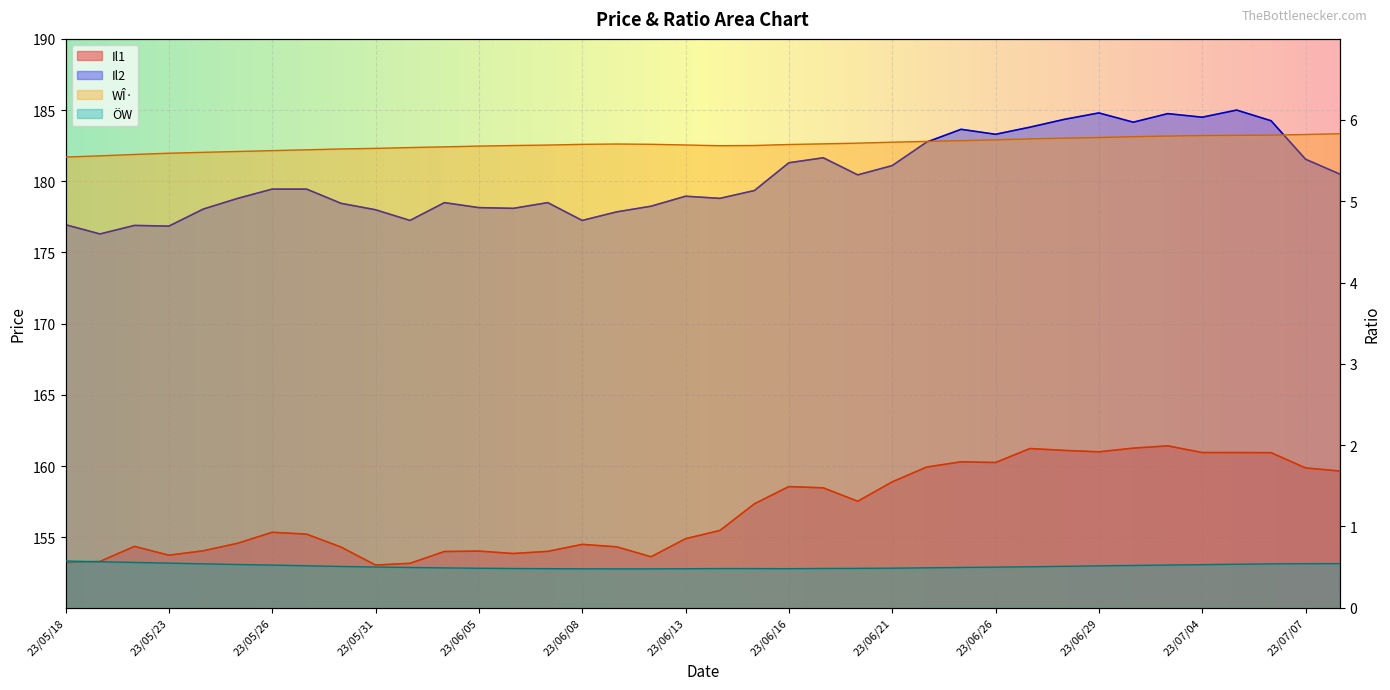

What is the average value of the Il1 series?

156.9